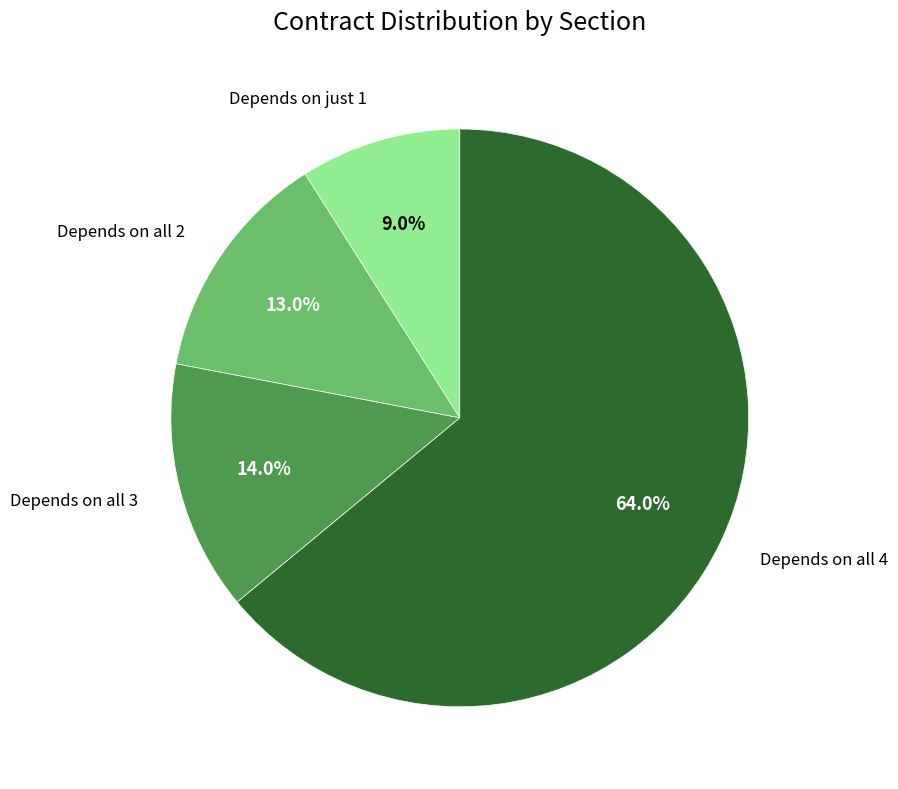

Is there a majority slice in this chart?

Yes